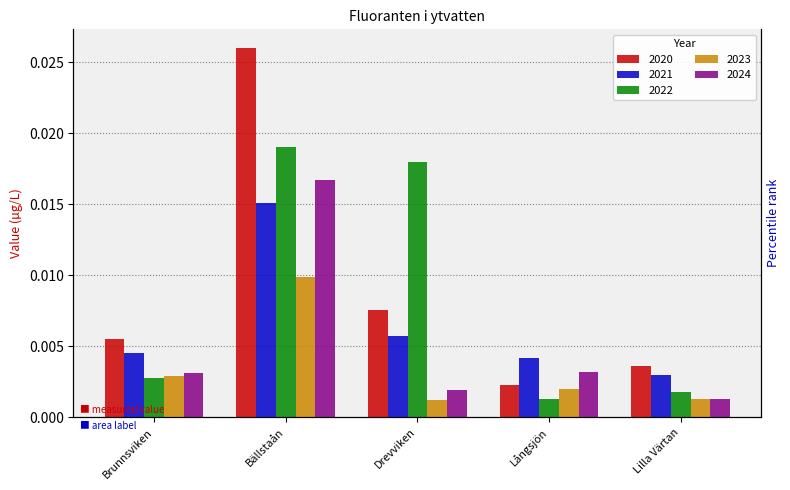

At how many categories does at least one series exceed 0?

5